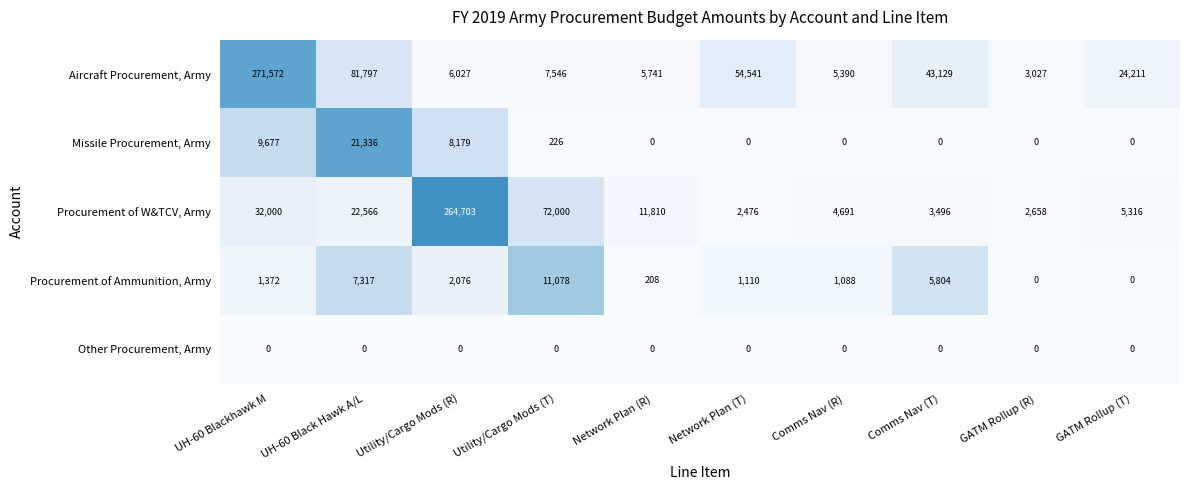

The value of Aircraft Procurement, Army at UH-60 Blackhawk M is 271572. True or false?

True